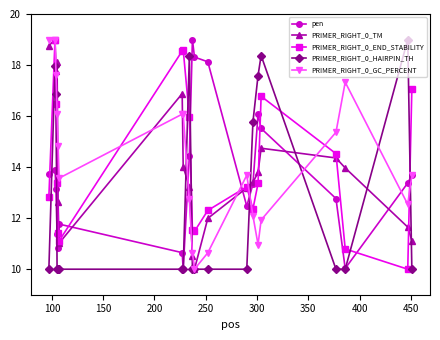

What is the value of the pen point at the 16th from the left?

15.5